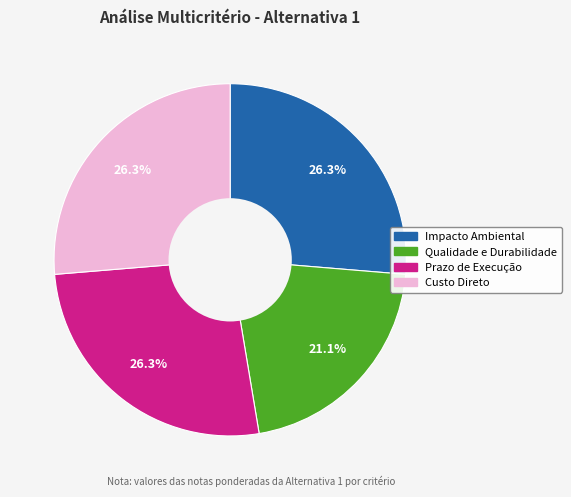

True or false: Impacto Ambiental accounts for 26% of the total.

True